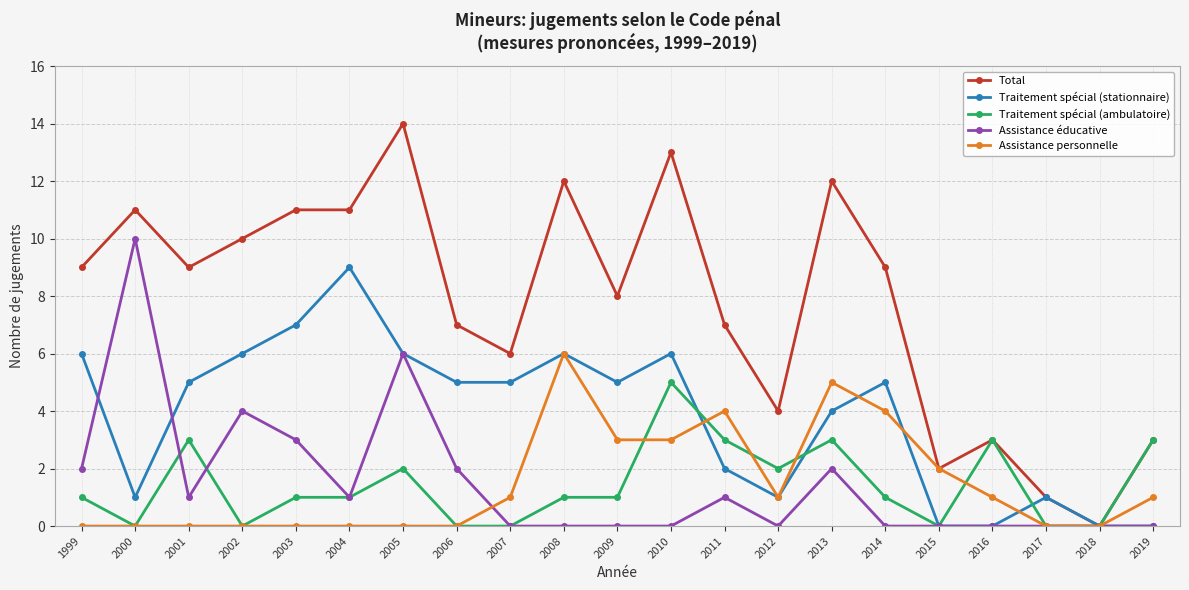

Which category has the highest value across all series?

2005